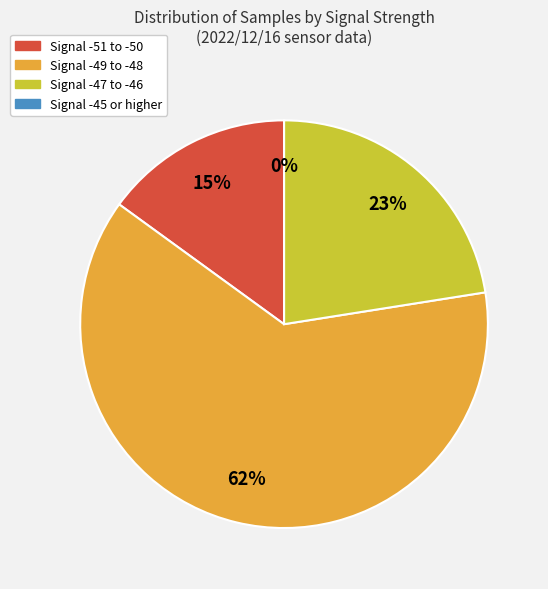

Is it true that -48 is 1% of the pie?

False